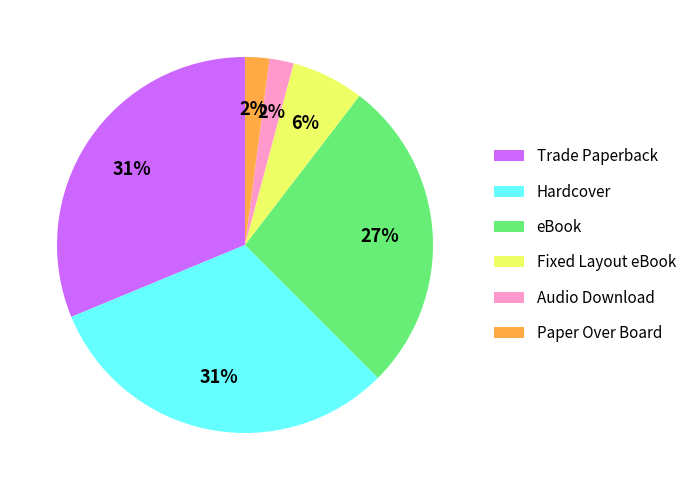

Is there a majority slice in this chart?

No